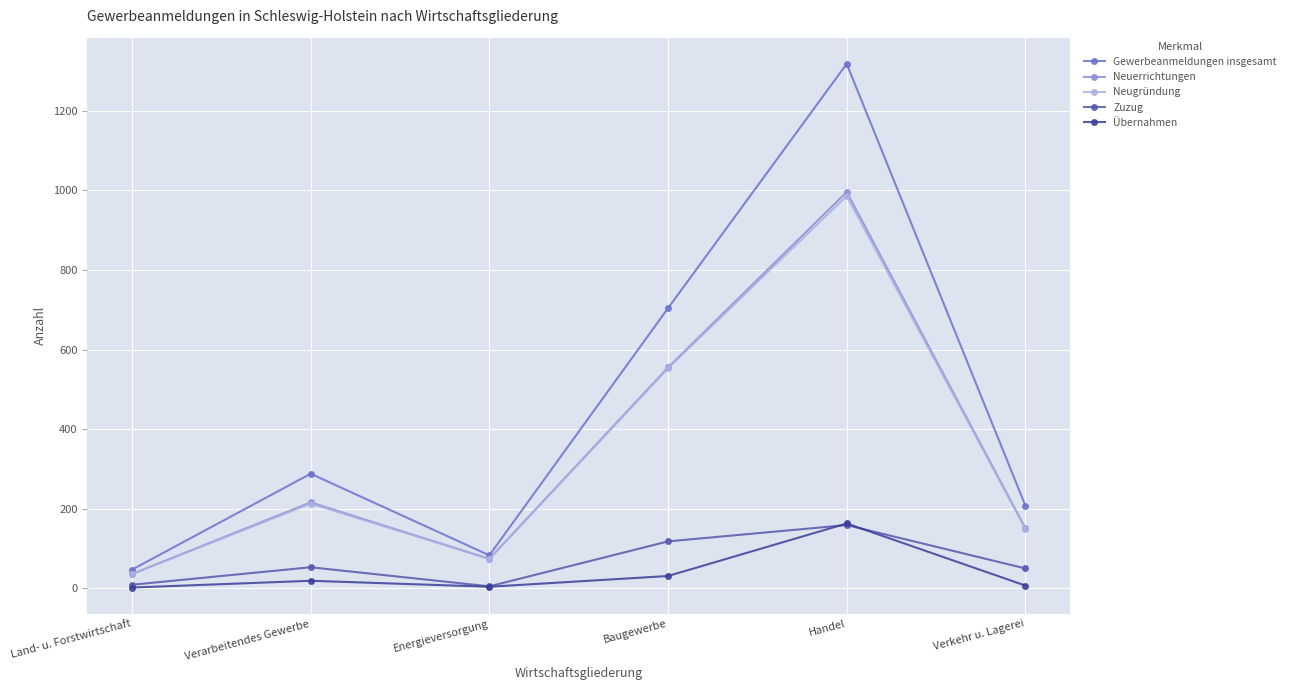

What is the sum of the Gewerbeanmeldungen insgesamt values at Energieversorgung and Baugewerbe?

787